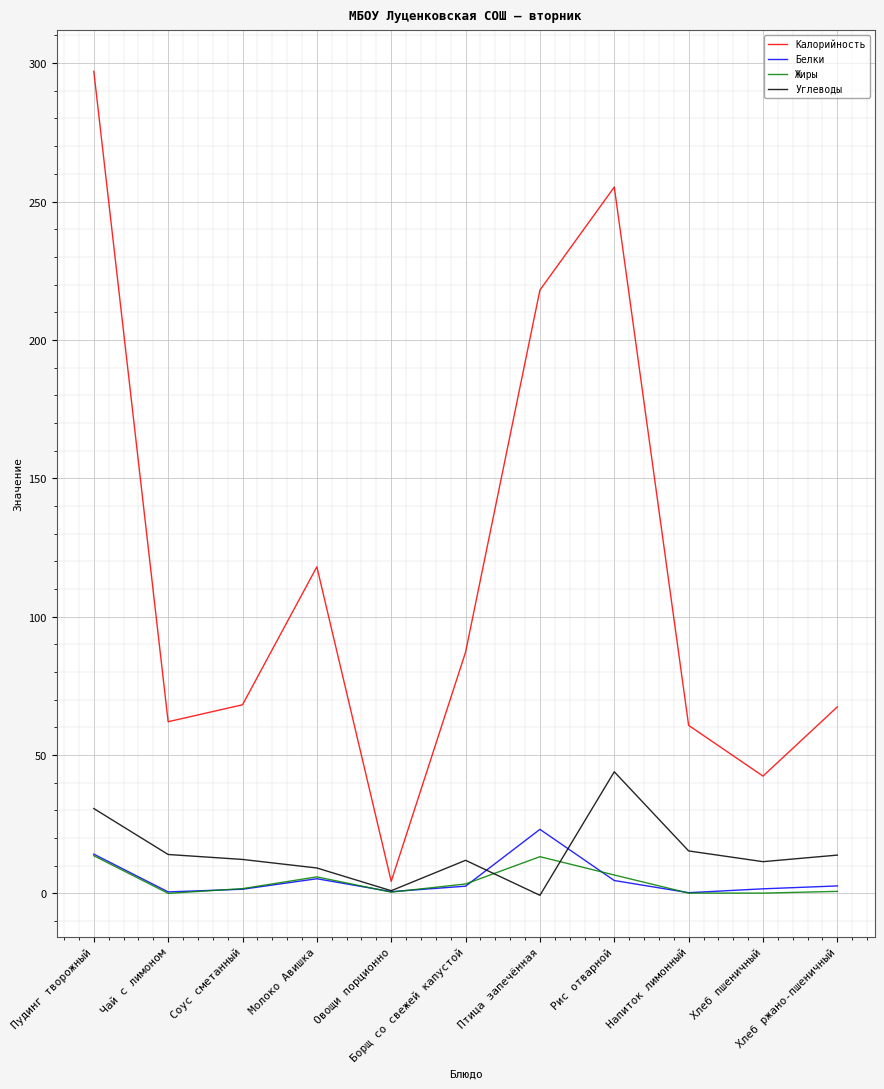

Which has a higher value, Хлеб ржано-пшеничный or Хлеб пшеничный?

Хлеб ржано-пшеничный